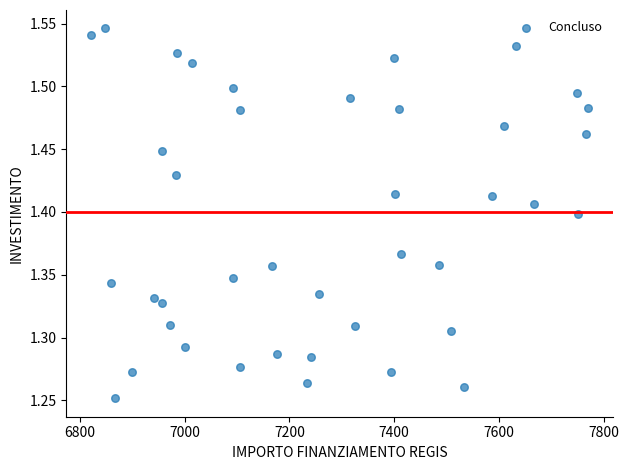

What is the range of X values (max minus min)?

949.3